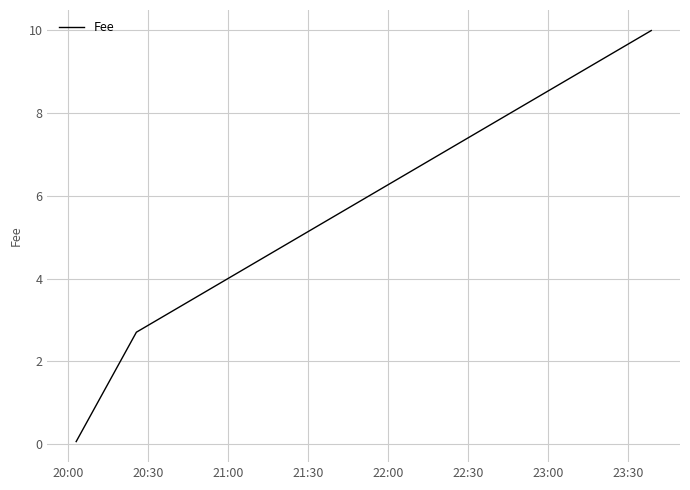

What is the maximum value shown in the chart?

10.0